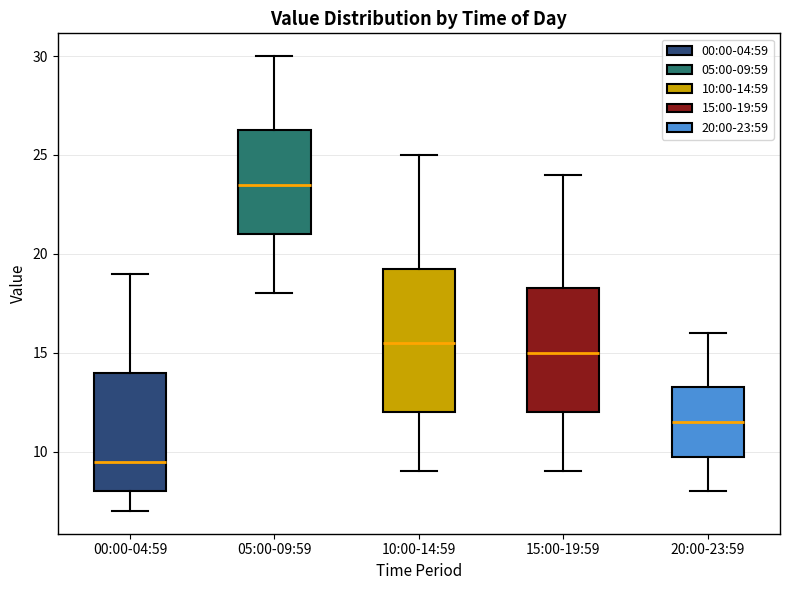

Which box is the tallest, from its lower edge to its upper edge?

10:00-14:59